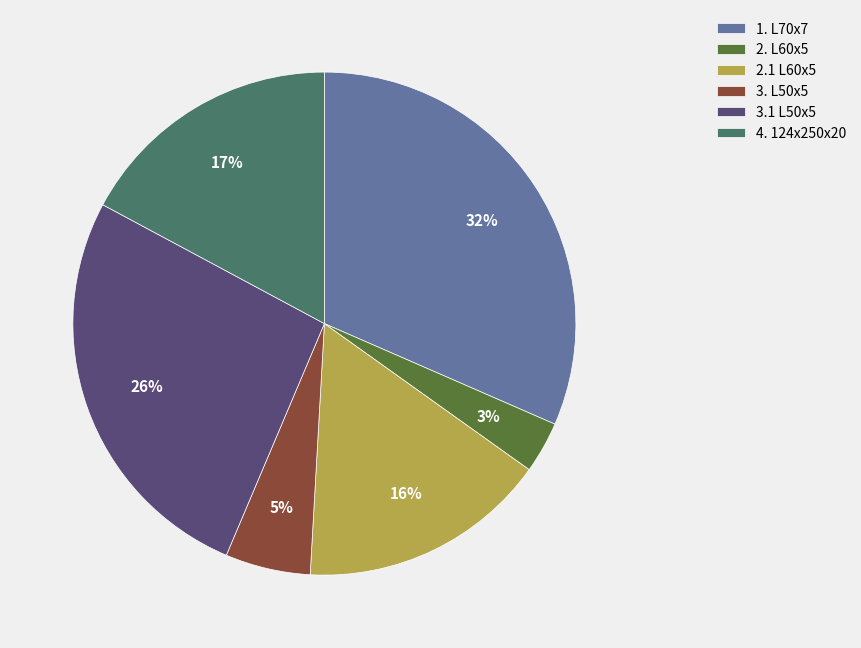

The 2.1 L60x5 slice represents 3% of the pie. True or false?

False